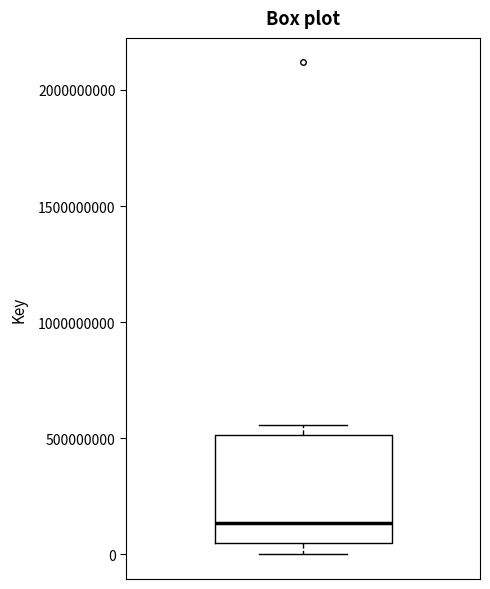

Read this box plot against the y-axis: the position of the median line, the range covered by the box, and the ends of both whiskers. The values are not printed on the chart, so give them approximately, as read against the axis.

median 150000000, box 50000000 to 500000000, whiskers 0 to 550000000